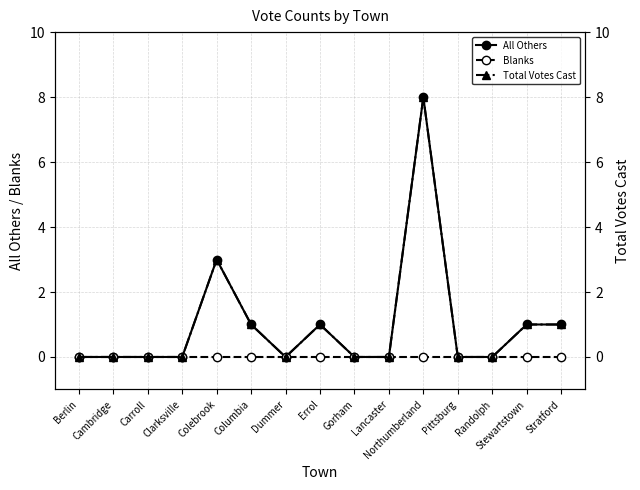

Where is the first local maximum for All Others?

Colebrook